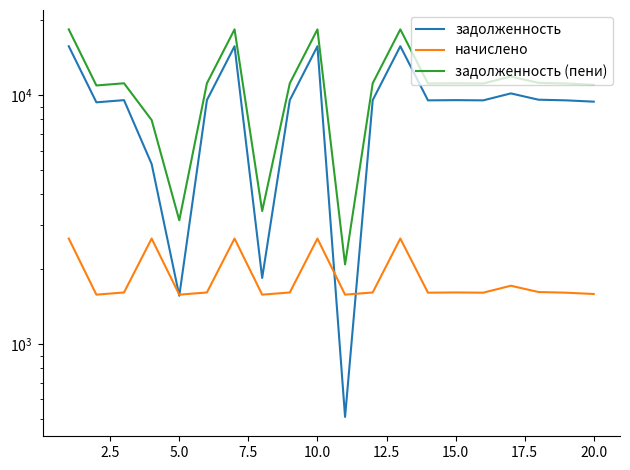

True or false: задолженность and задолженность (пени) intersect in this chart.

False